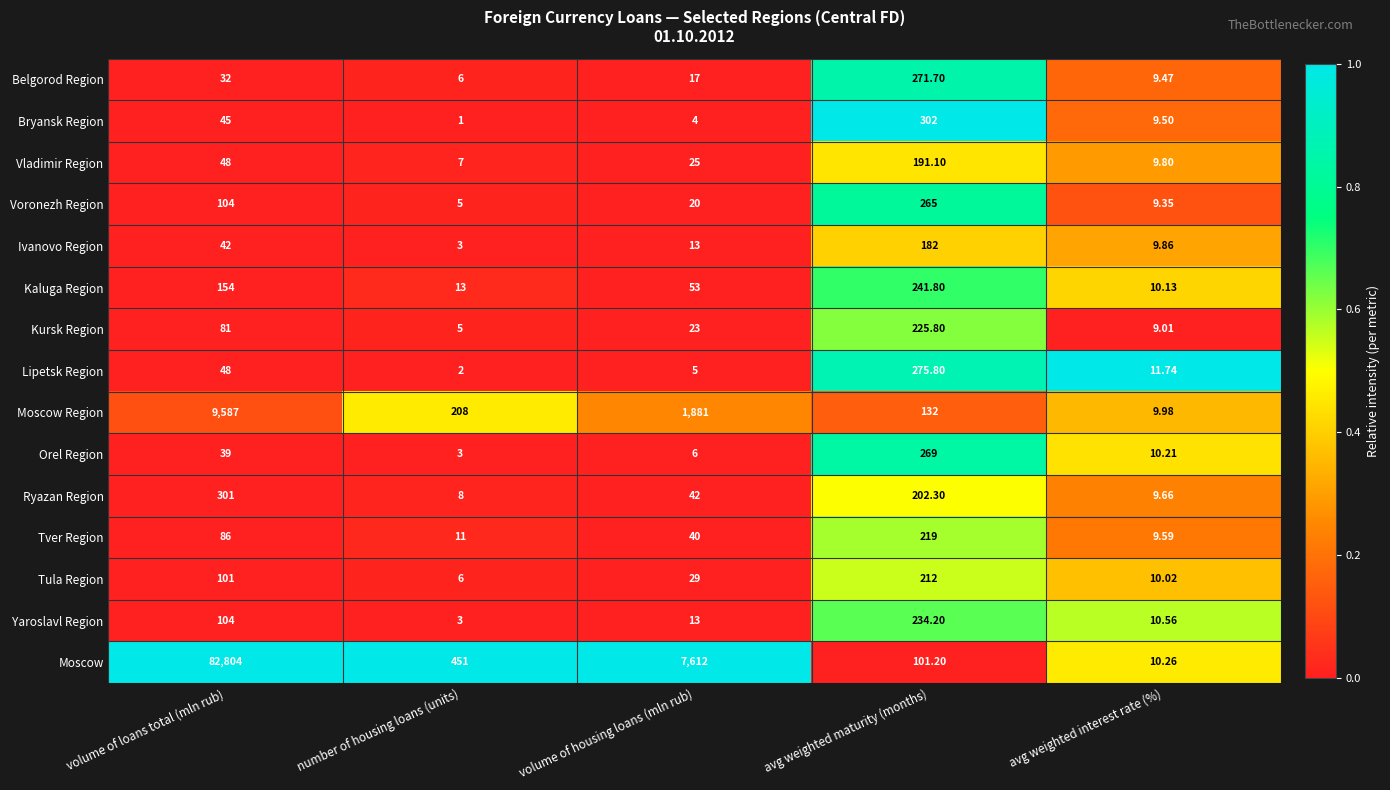

List the series in order of their peak value, highest first.

Moscow, Moscow Region, Bryansk Region, Ryazan Region, Lipetsk Region, Belgorod Region, Orel Region, Voronezh Region, Kaluga Region, Yaroslavl Region, Kursk Region, Tver Region, Tula Region, Vladimir Region, Ivanovo Region